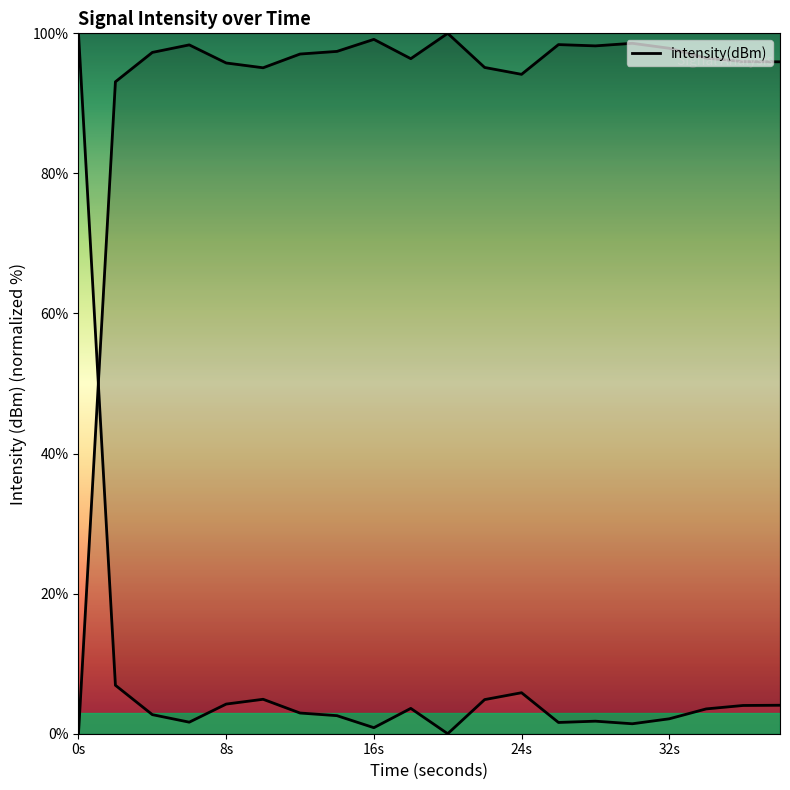

True or false: the data shows 145.2 at 10.

False